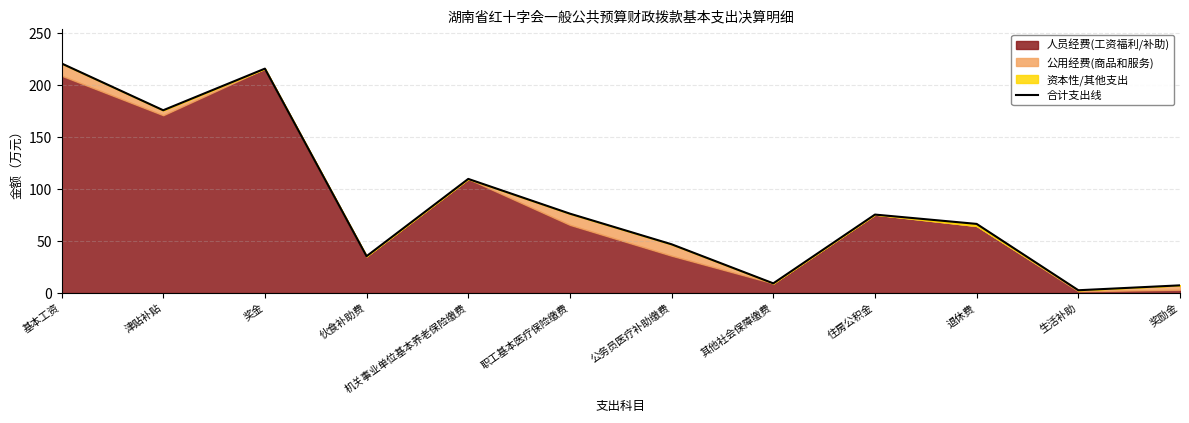

Where is the first local maximum?

奖金